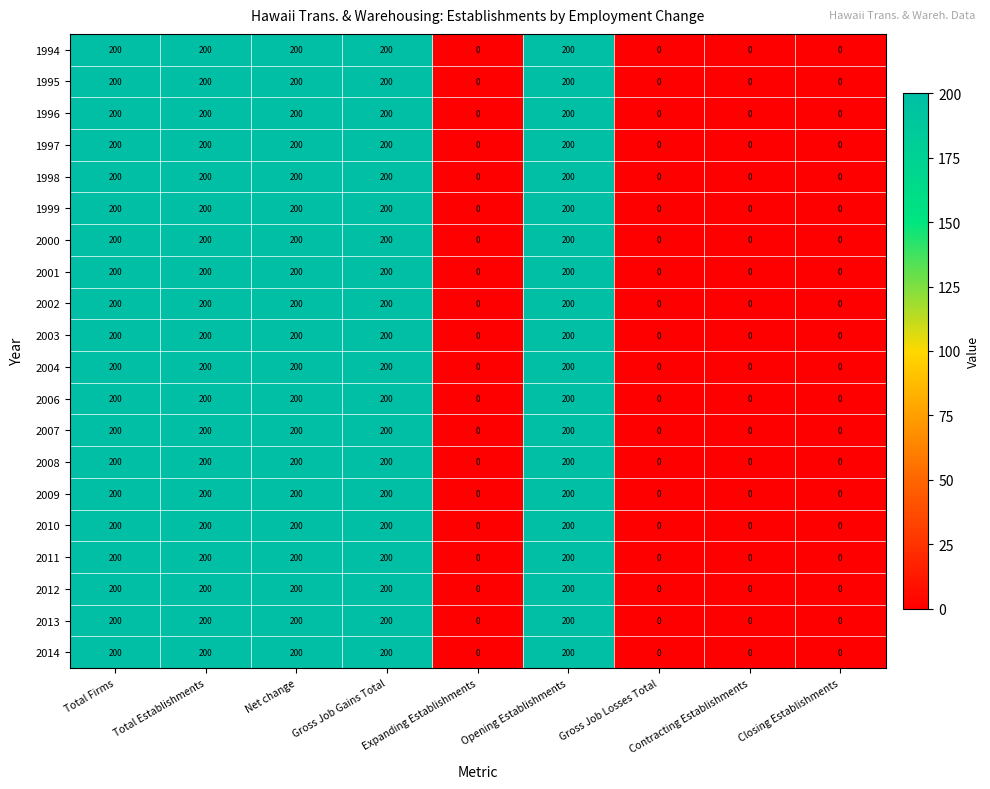

At how many categories does at least one series exceed 156?

5